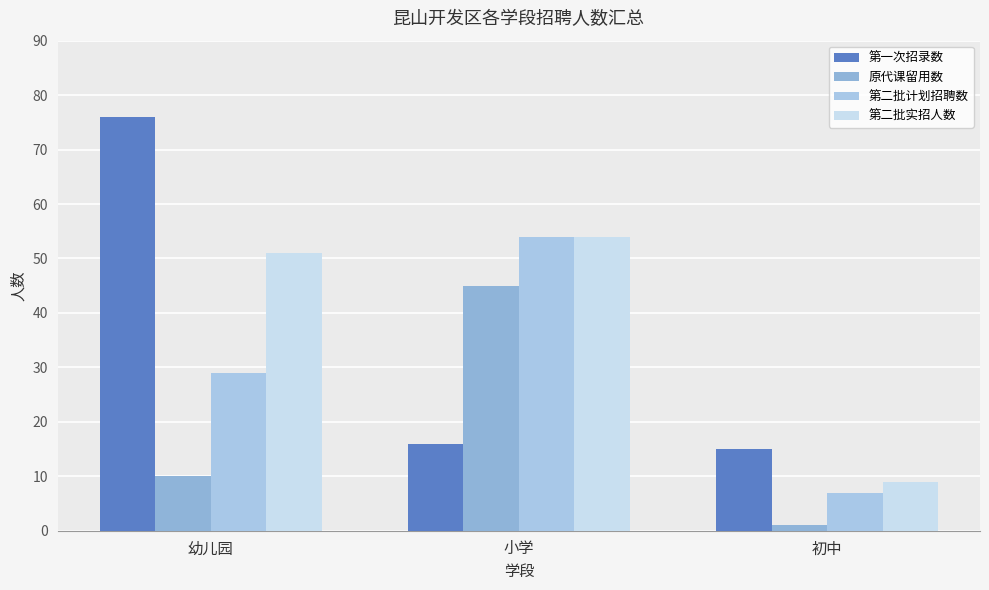

What is the label of the 1st bar from the left?

幼儿园